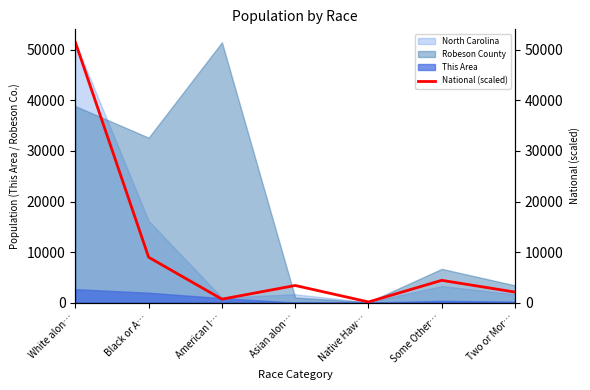

At which label is the value closest to 25813?

Black or A…